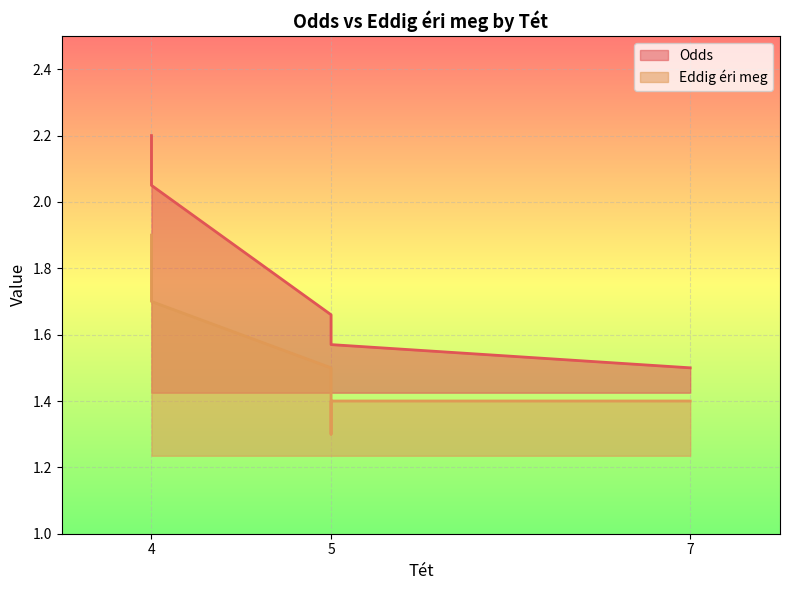

Where is the data nearest to the value 1?

7